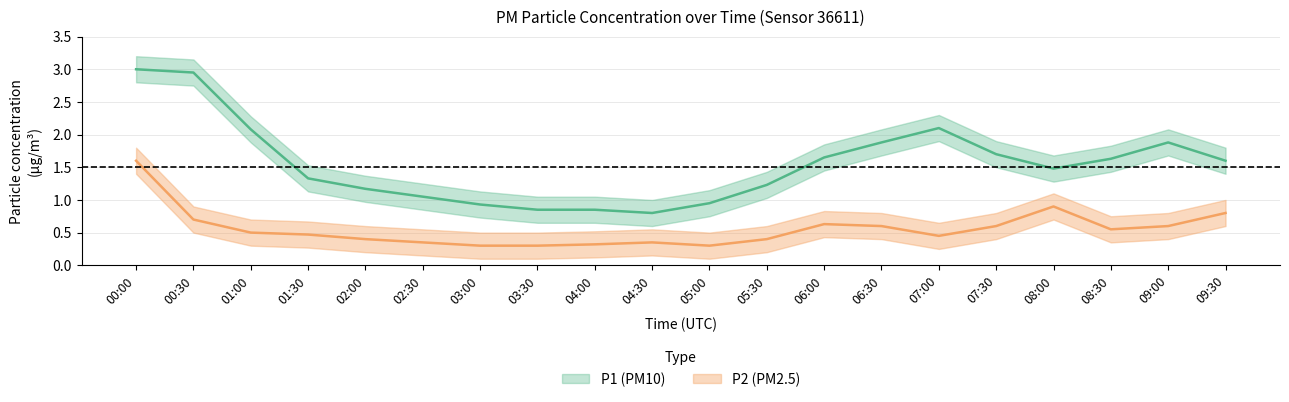

Which category has the highest value in the P1_upper series?

00:00